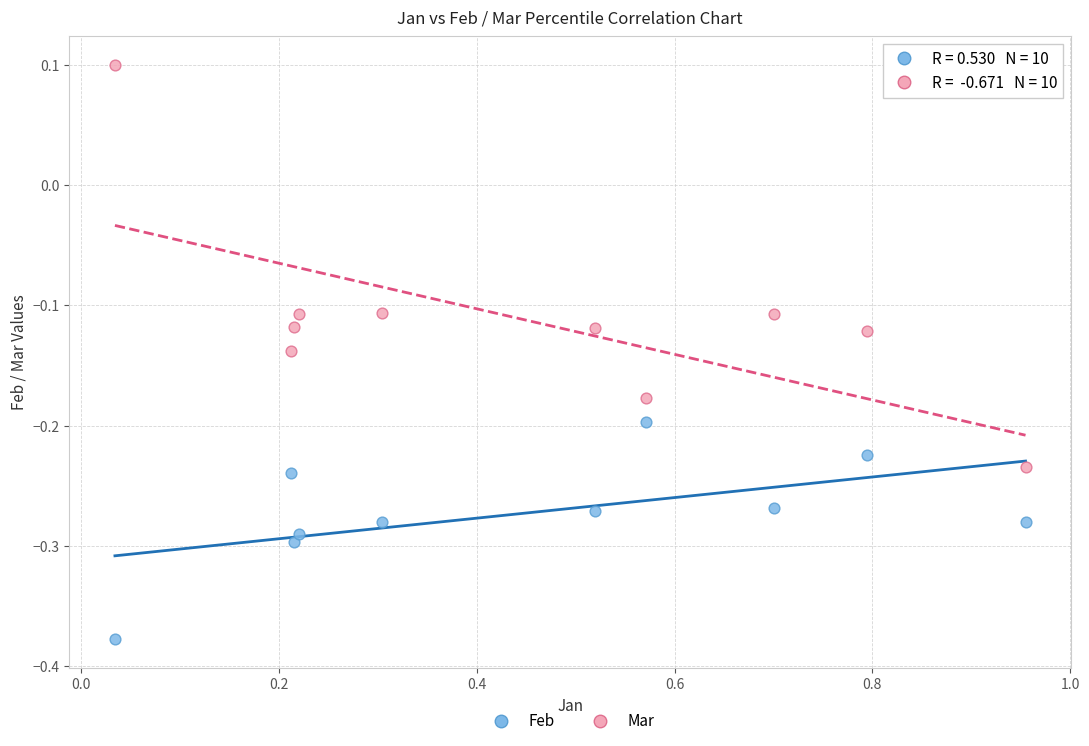

Which series contains the highest Y value?

Mar